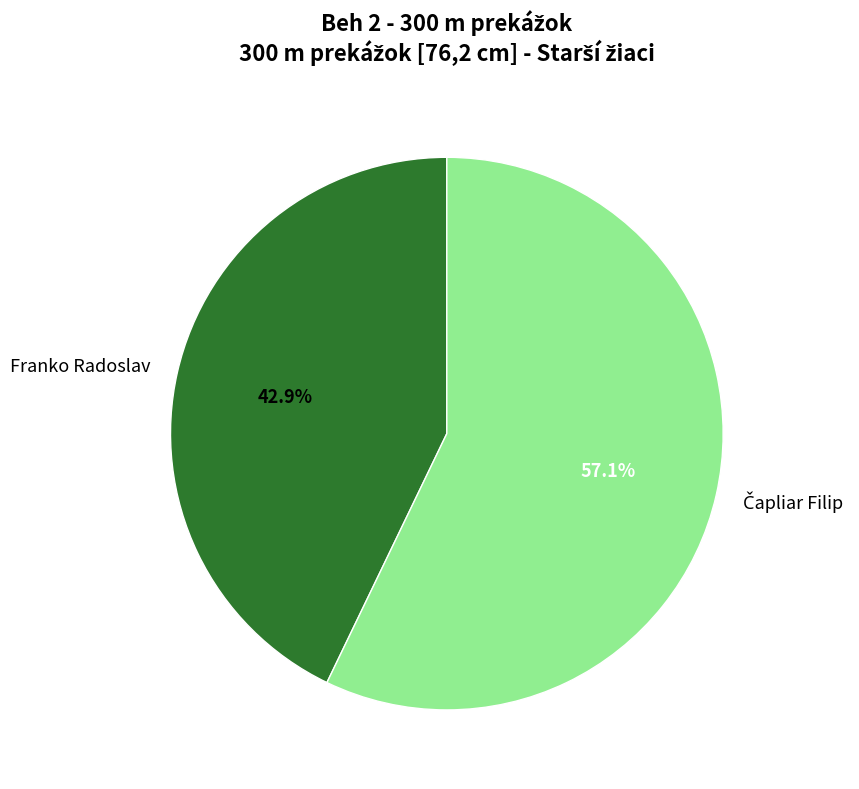

Which category has the smallest portion of the pie?

Franko Radoslav